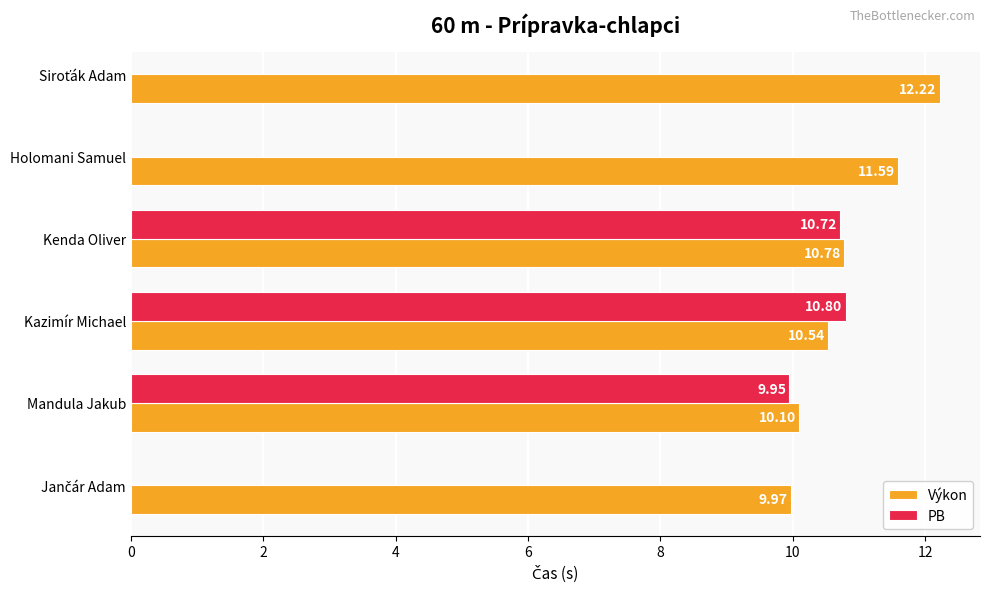

What is the sum of all Výkon values?

65.2